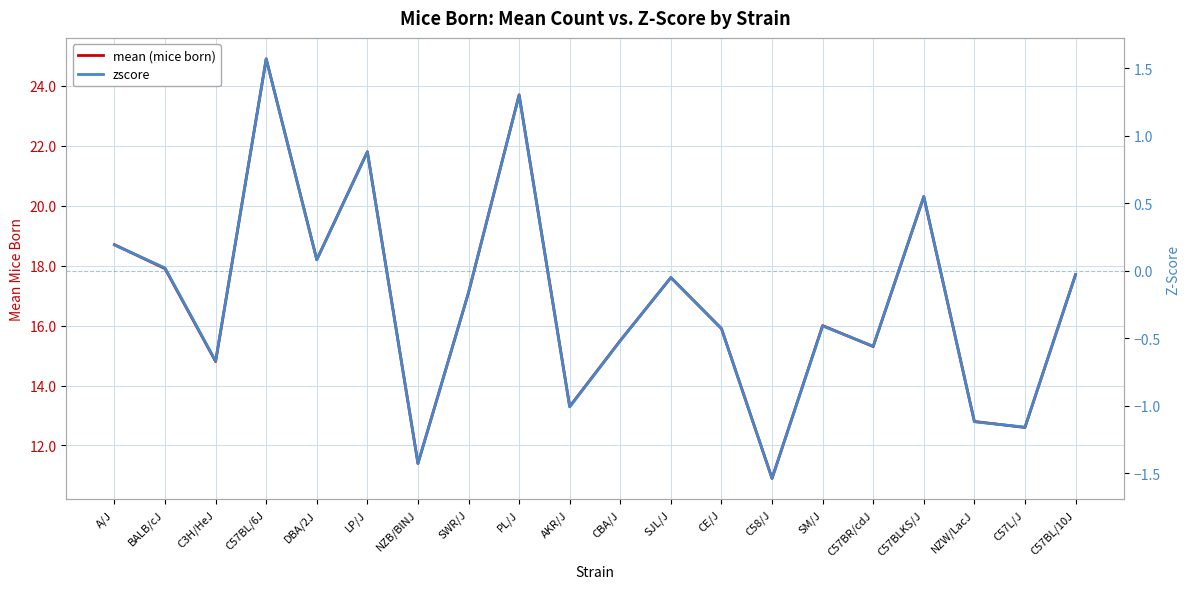

Which has a higher value, C57BL/10J or C57BLKS/J?

C57BLKS/J